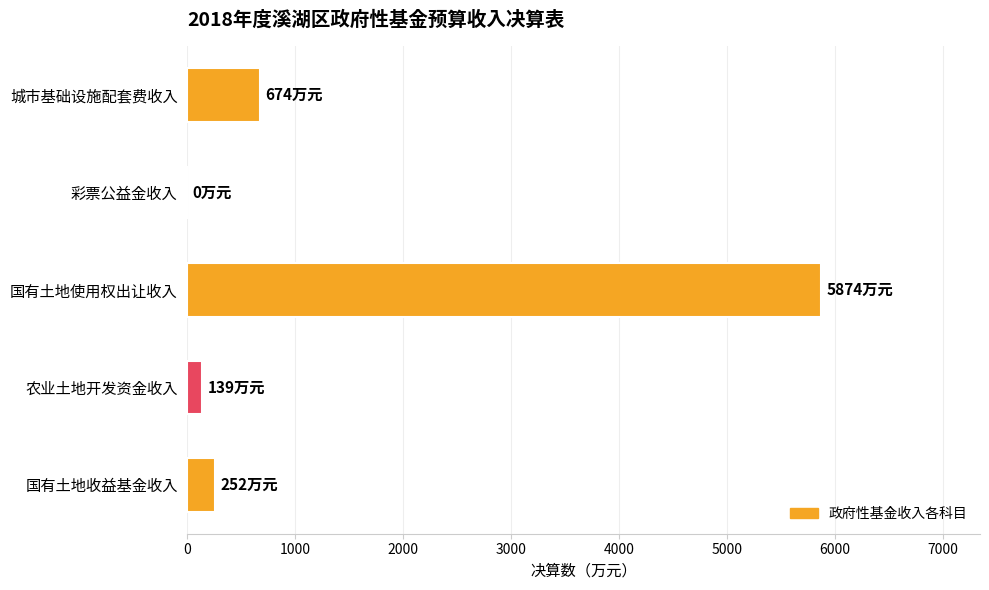

Reading bottom to top, transcribe all the data shown in this chart.

国有土地收益基金收入=252	农业土地开发资金收入=139	国有土地使用权出让收入=5874	彩票公益金收入=0	城市基础设施配套费收入=674